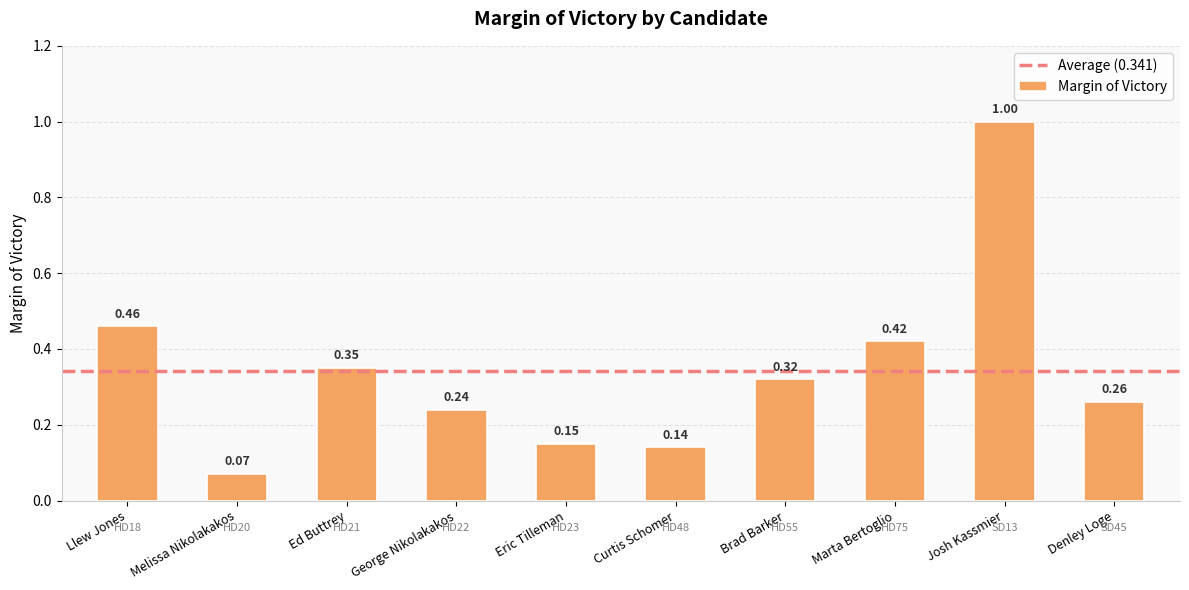

Rank the categories by value from highest to lowest.

Josh Kassmier, Llew Jones, Marta Bertoglio, Ed Buttrey, Brad Barker, Denley Loge, George Nikolakakos, Eric Tilleman, Curtis Schomer, Melissa Nikolakakos